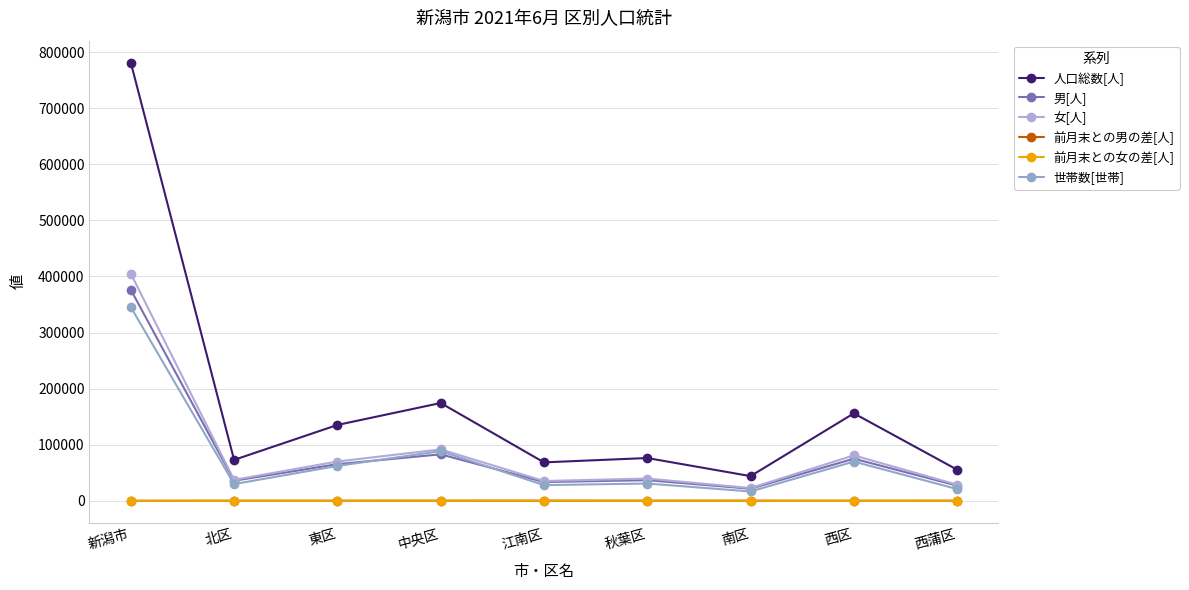

Count the number of categories in the chart.

9